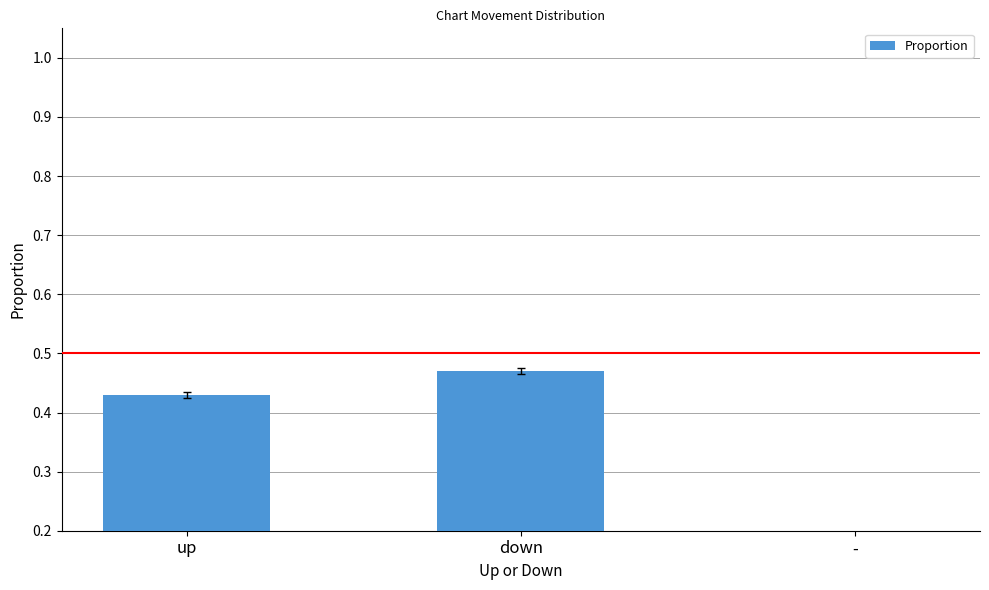

True or false: the data shows 0.8 at down.

False